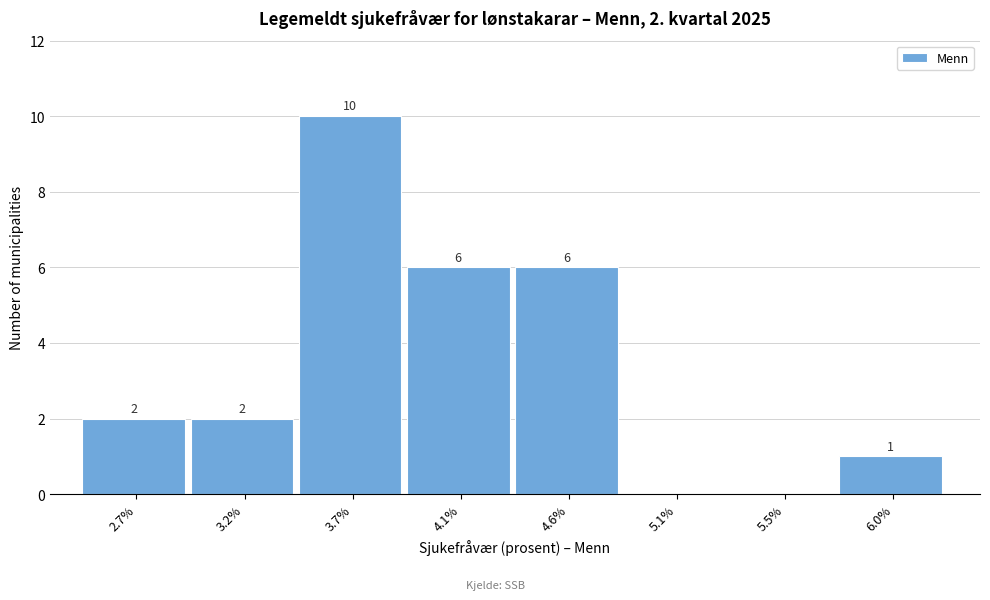

Reading right to left, transcribe all the data shown in this chart.

6.0%=1	5.5%=0	5.1%=0	4.6%=6	4.1%=6	3.7%=10	3.2%=2	2.7%=2